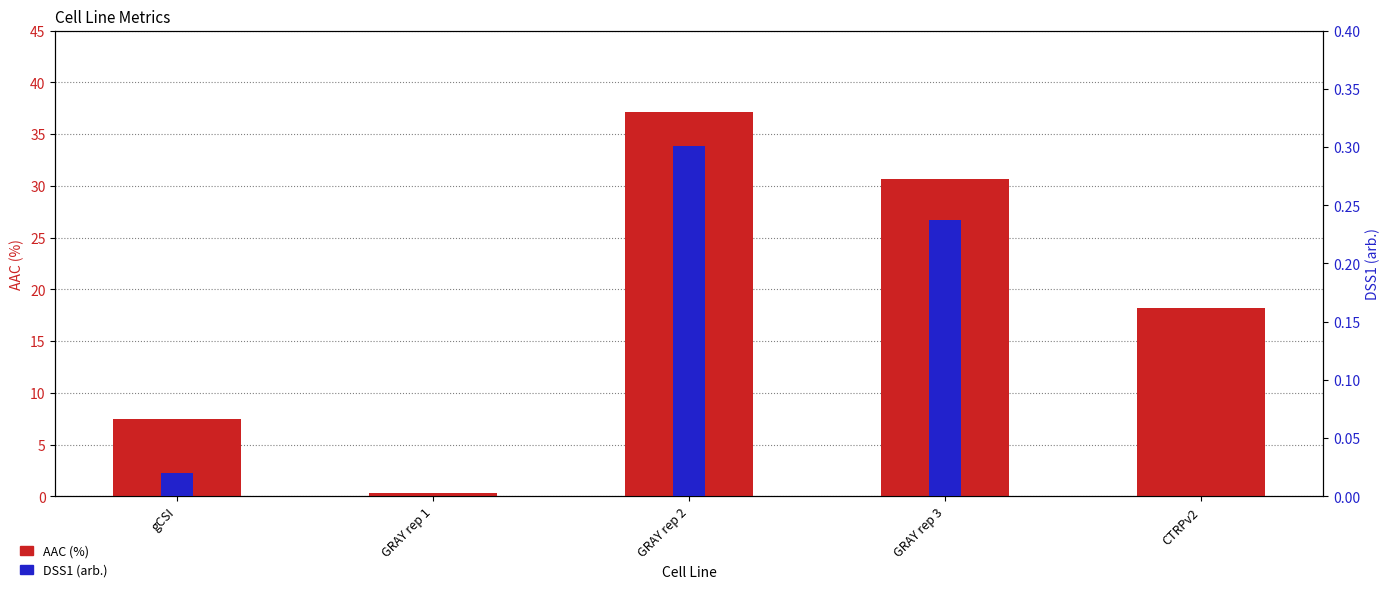

At which category is the sum across all series the highest?

GRAY rep 2